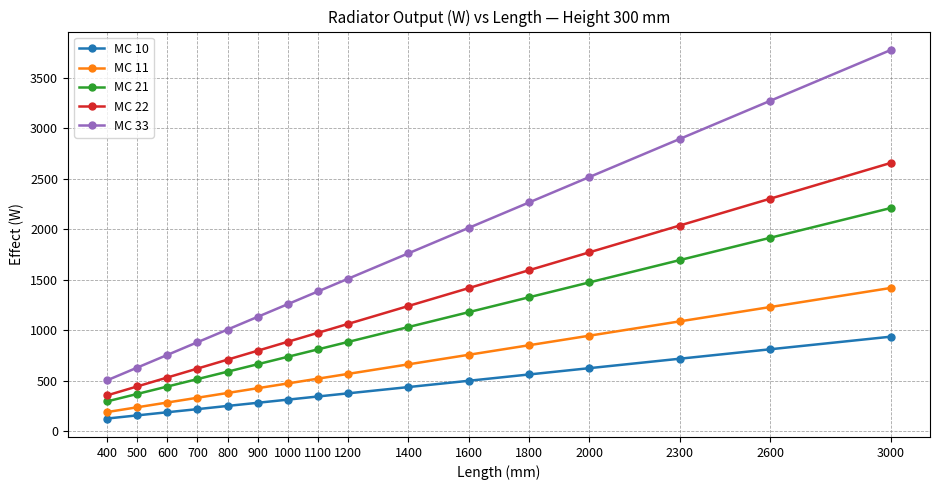

Is the value of MC 10 at 800 greater than the value of MC 33 at 1600?

No